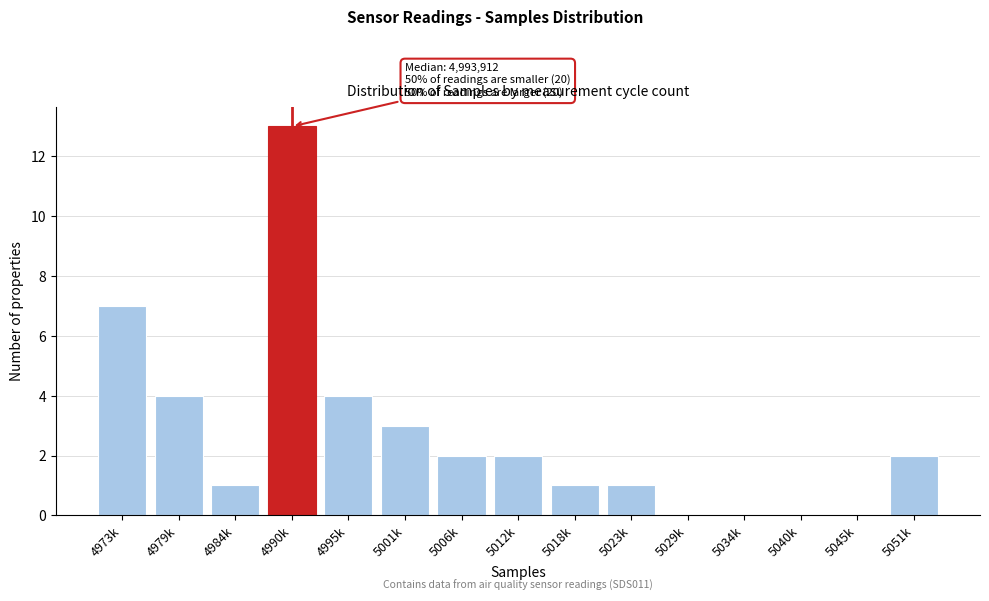

Reading left to right, list all the values displayed in this chart.

4973k=7	4979k=4	4984k=1	4990k=13	4995k=4	5001k=3	5006k=2	5012k=2	5018k=1	5023k=1	5029k=0	5034k=0	5040k=0	5045k=0	5051k=2